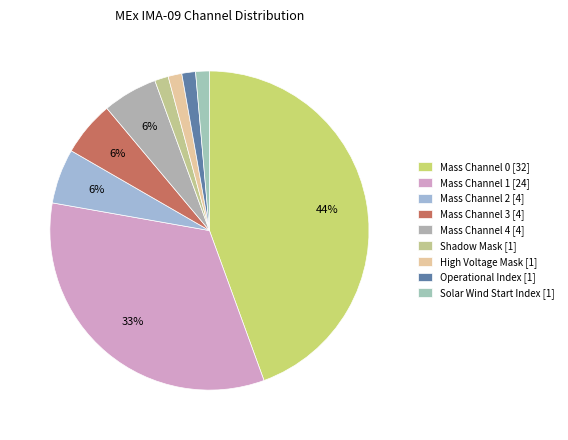

Which category has the biggest portion of the pie?

Mass Channel 0